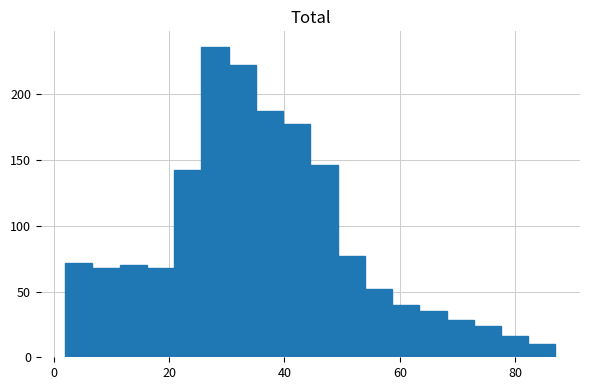

Read against the x-axis, roughly where is the centre of the tallest bar?

28